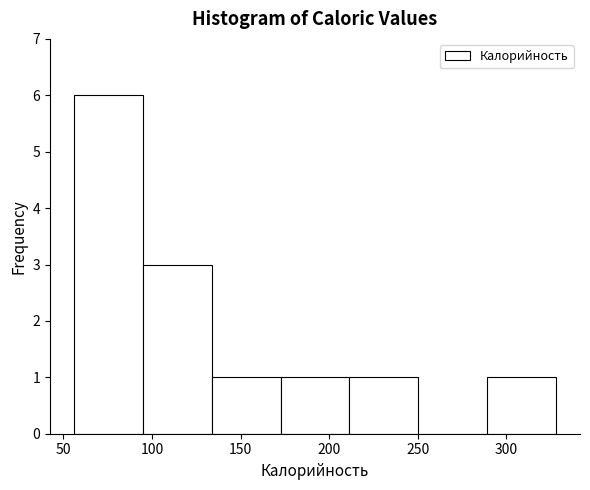

Reading left to right, list every bar in this chart as the range it spans on the x-axis followed by its height. Neither the bar edges nor the heights are printed on the chart, so give them approximately, as read against the axes.

55 to 95: 6
95 to 135: 3
135 to 175: 1
175 to 210: 1
210 to 250: 1
250 to 290: 0
290 to 330: 1